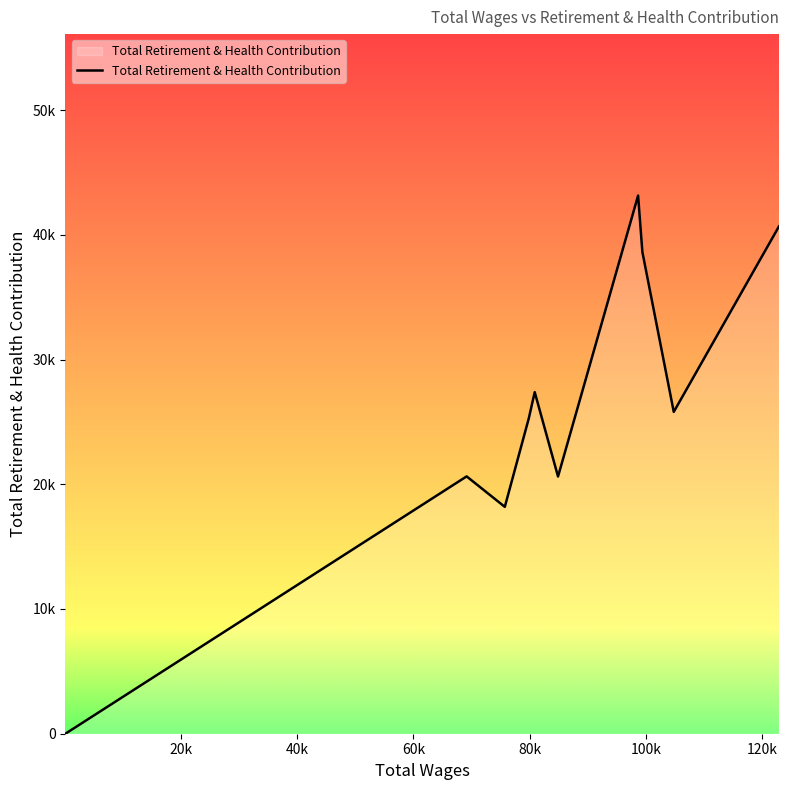

Reading left to right, extract all data points from this chart.

0	20632	18189	25300	27387	20622	43148	38622	25804	40674